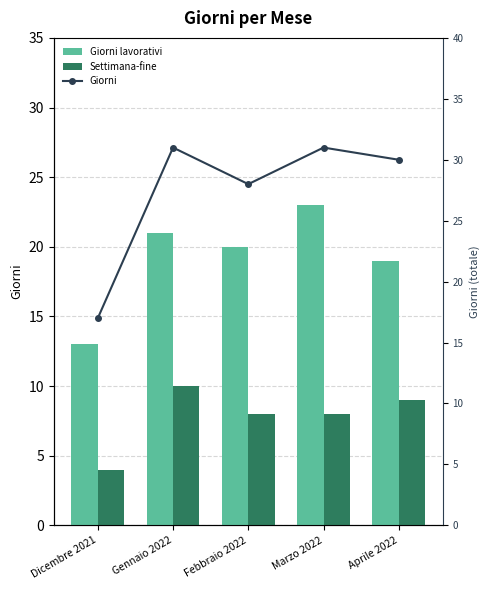

Count the number of categories in the chart.

5